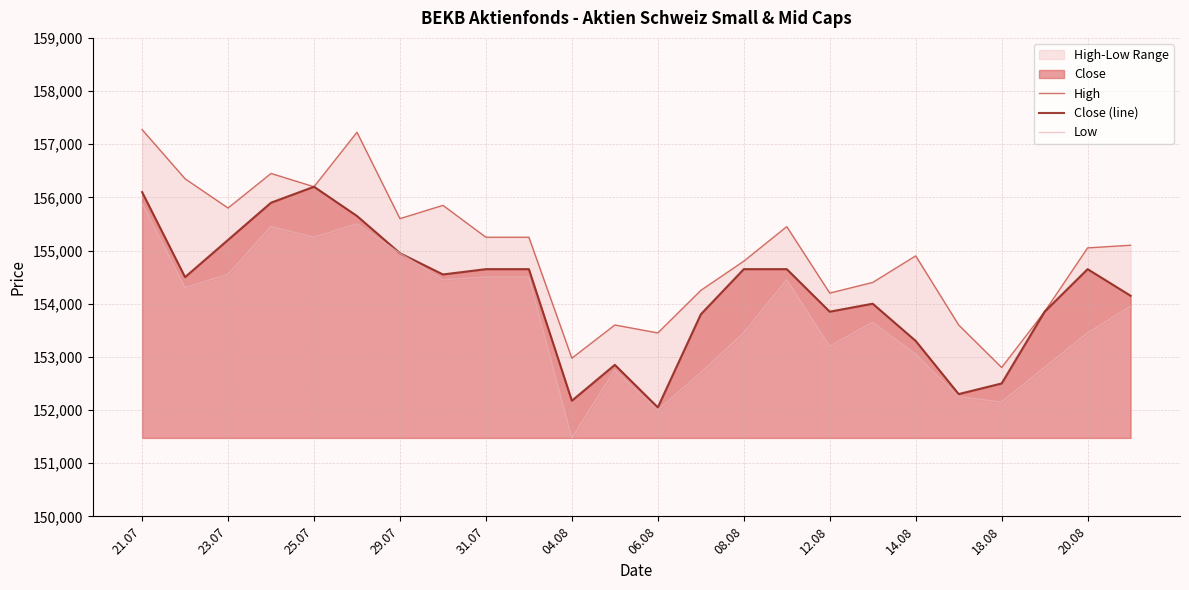

What is the difference between the second highest and minimum values in the Low series?

4025